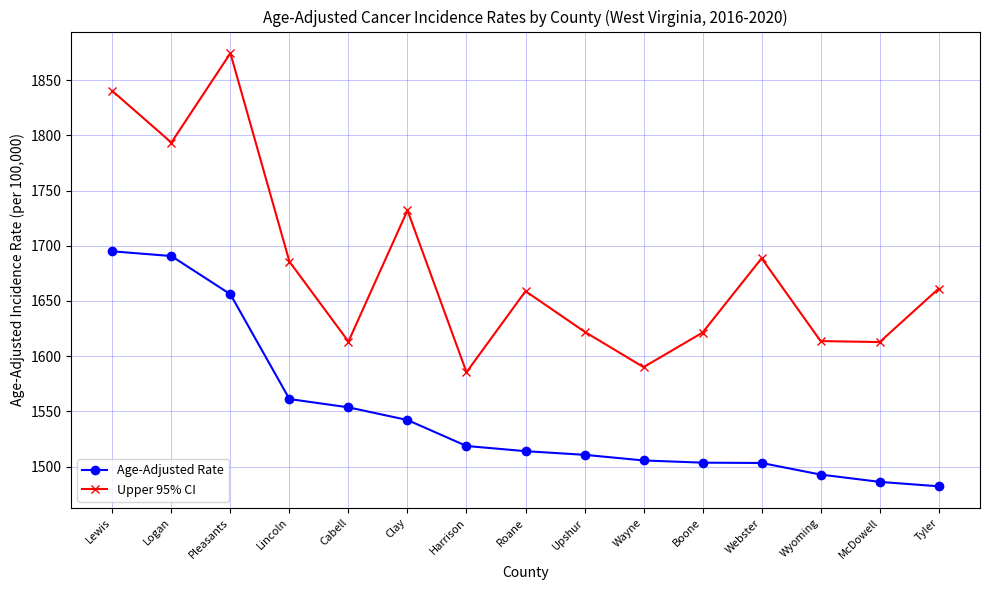

True or false: Age-Adjusted Rate and Upper 95% CI cross at least once.

False